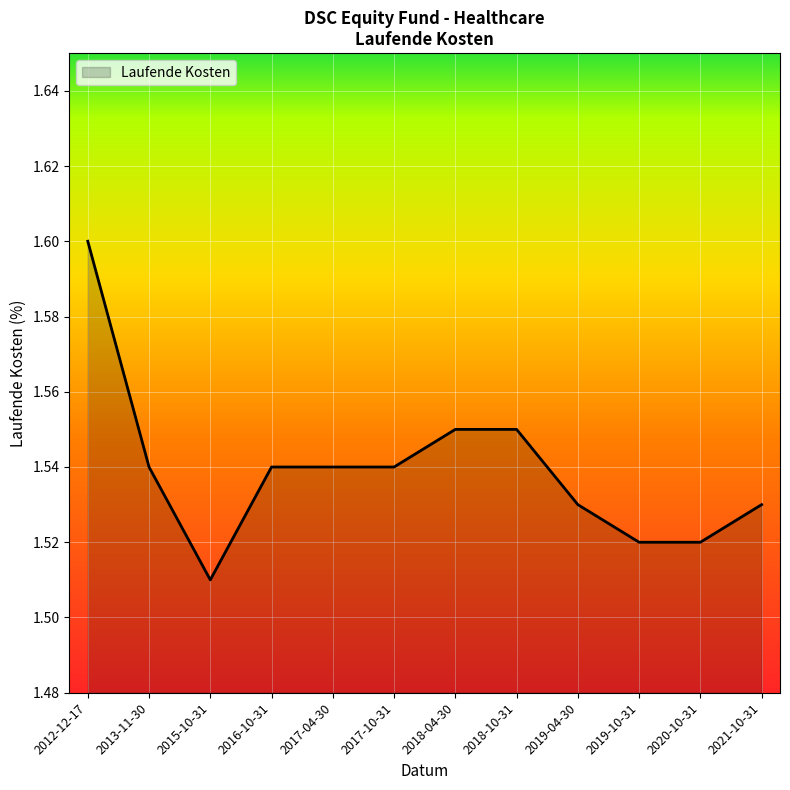

Which label corresponds to the largest value in the chart?

2012-12-17